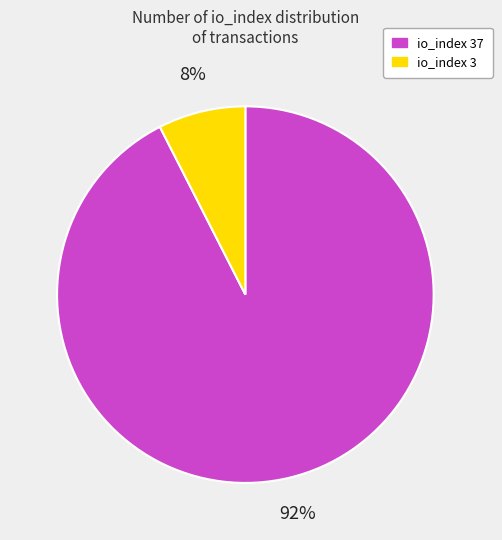

Which slice is the largest?

io_index 37